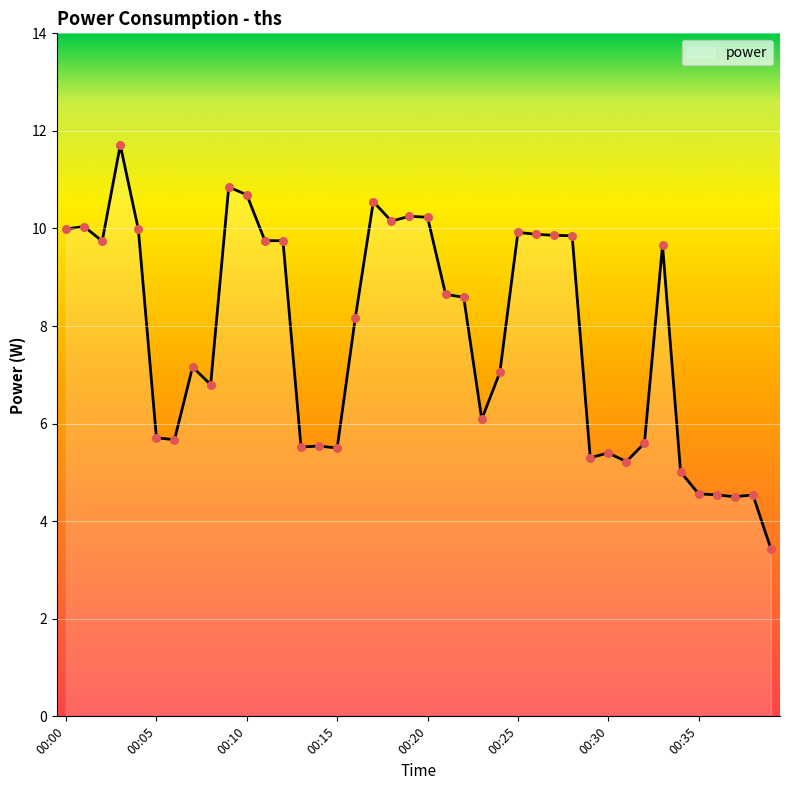

What is the smallest value displayed?

3.4